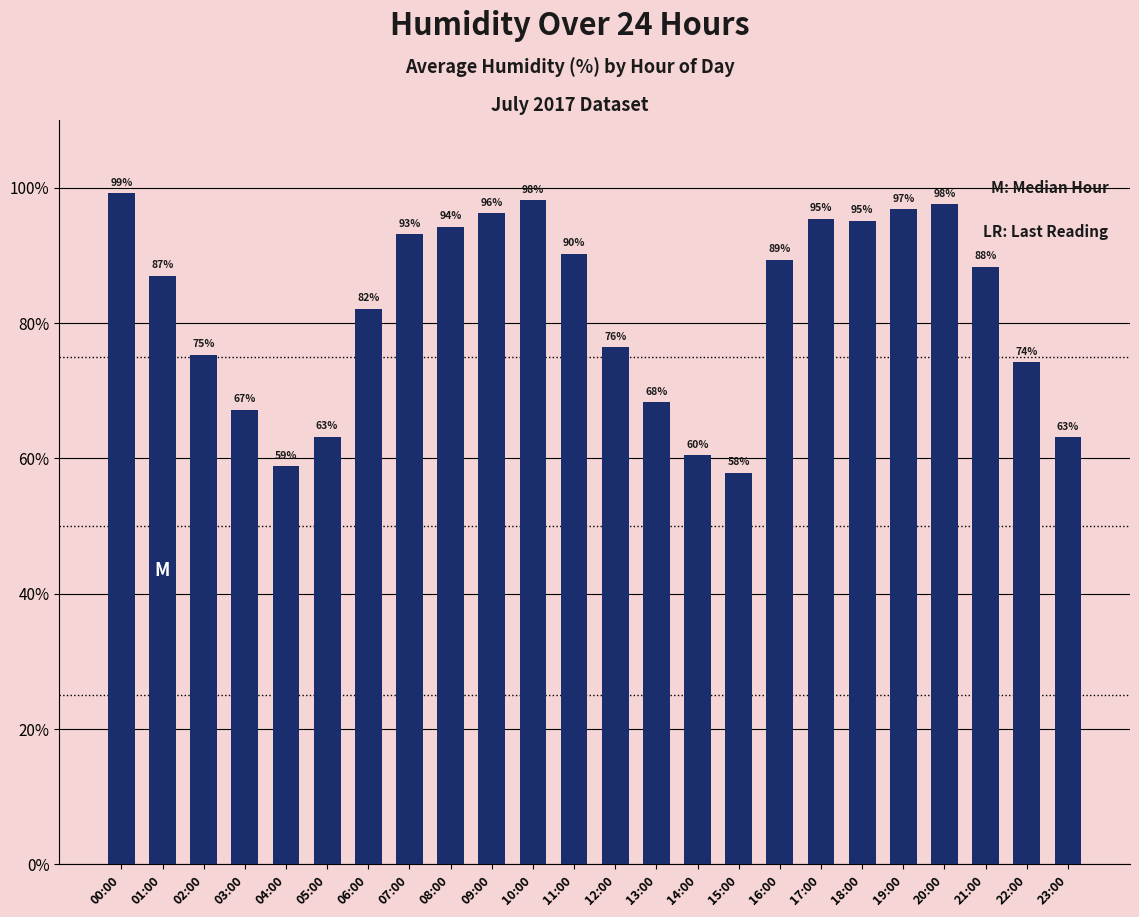

Is it true that the value at 05:00 is 97.3?

False